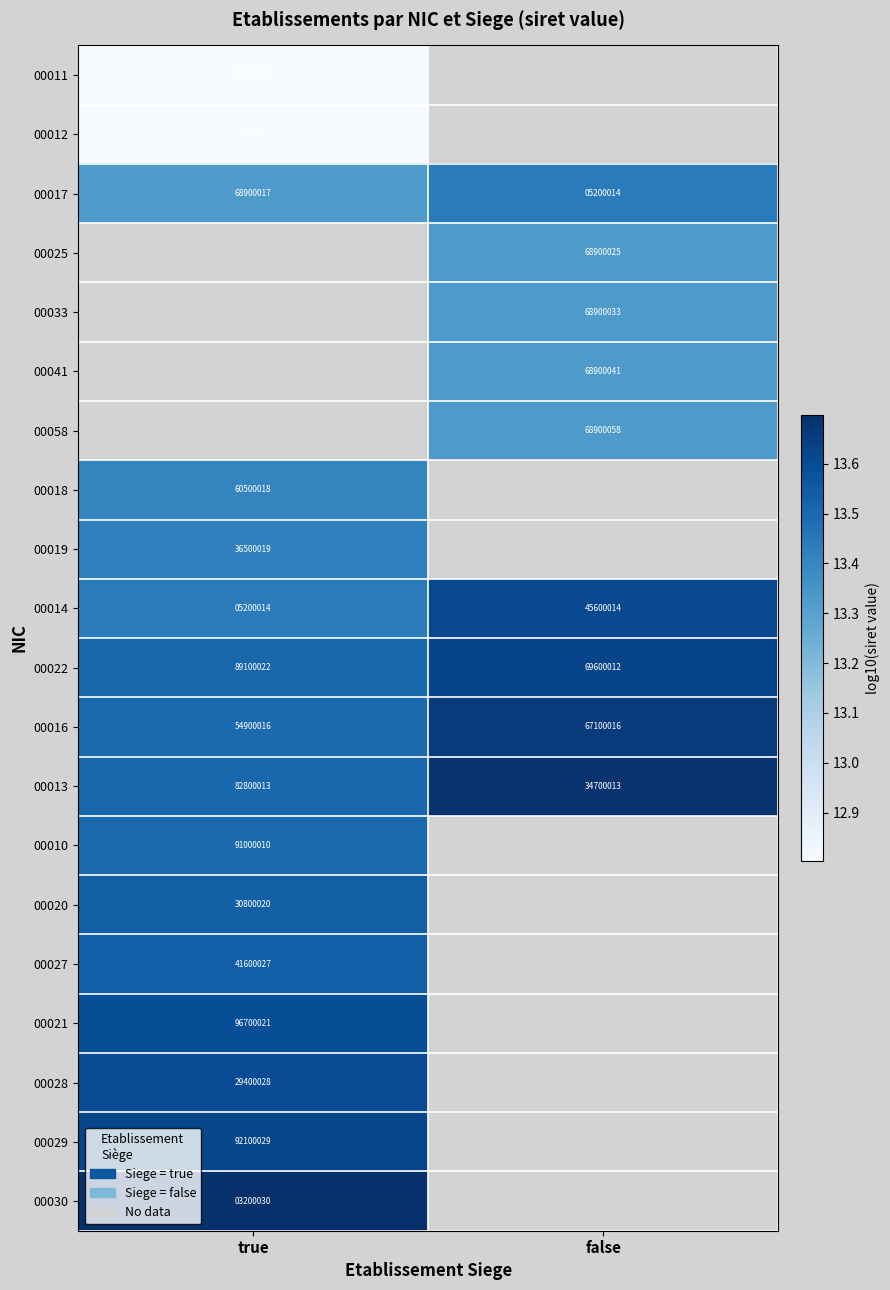

List the labels in order of 00022 value, largest first.

true, false